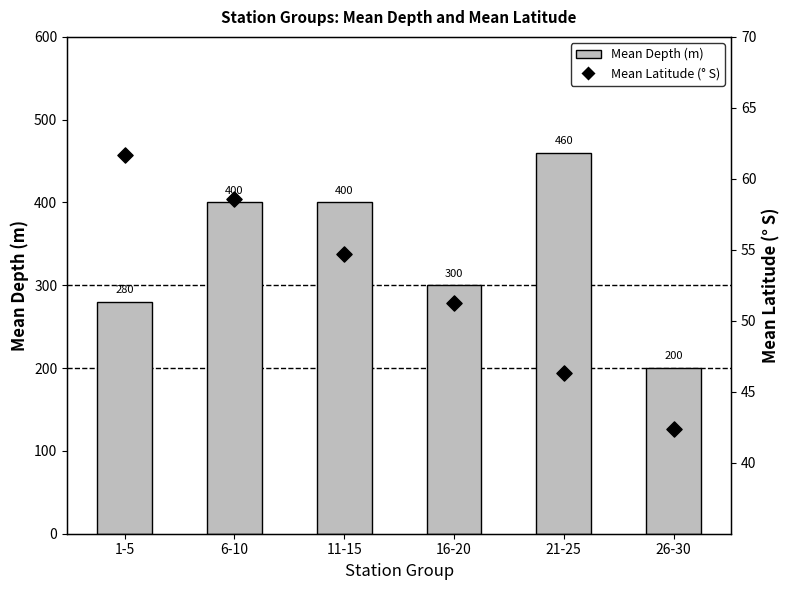

At which category is the sum across all series the highest?

21-25